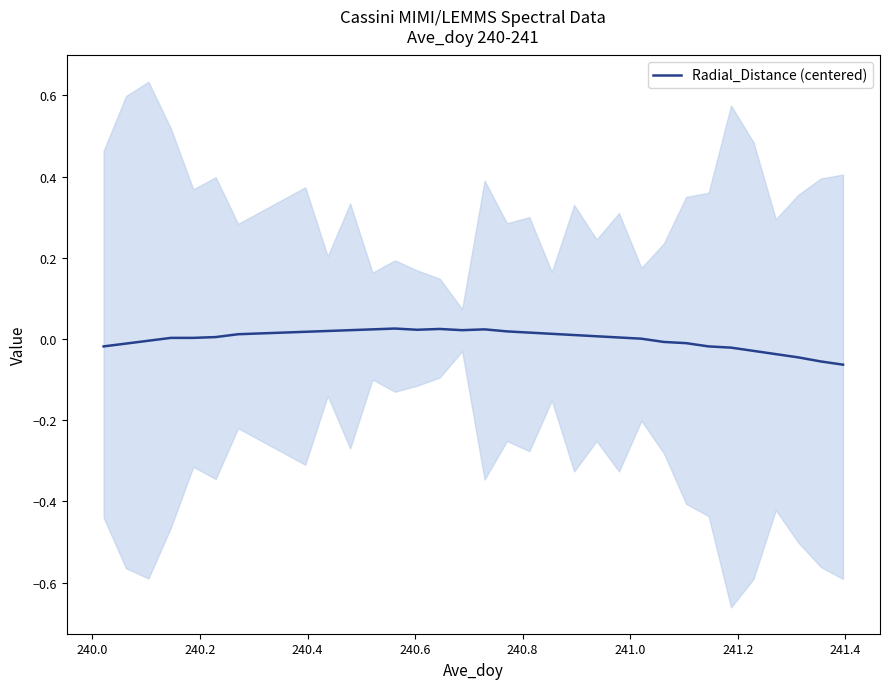

How many values exceed 0?

22